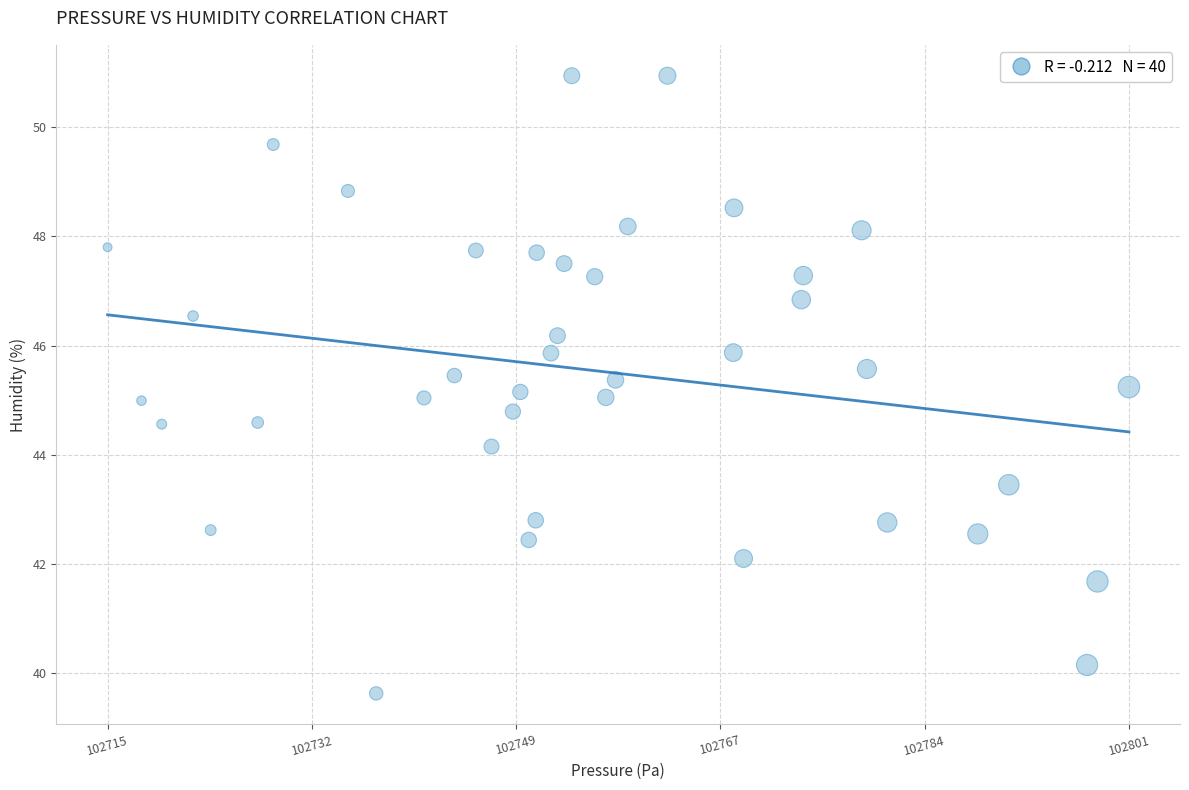

What is the range of X values (max minus min)?

86.4